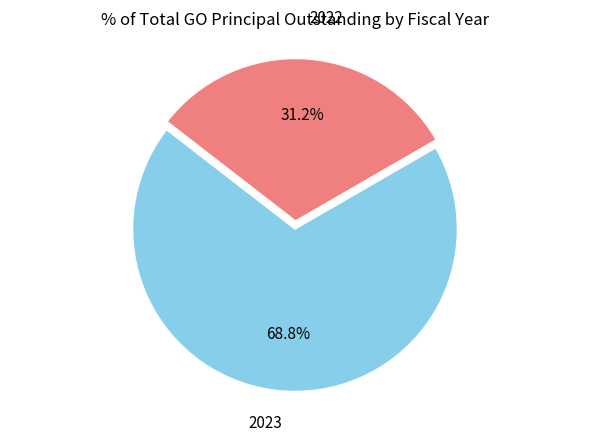

Is it true that 2022 is 31% of the pie?

True